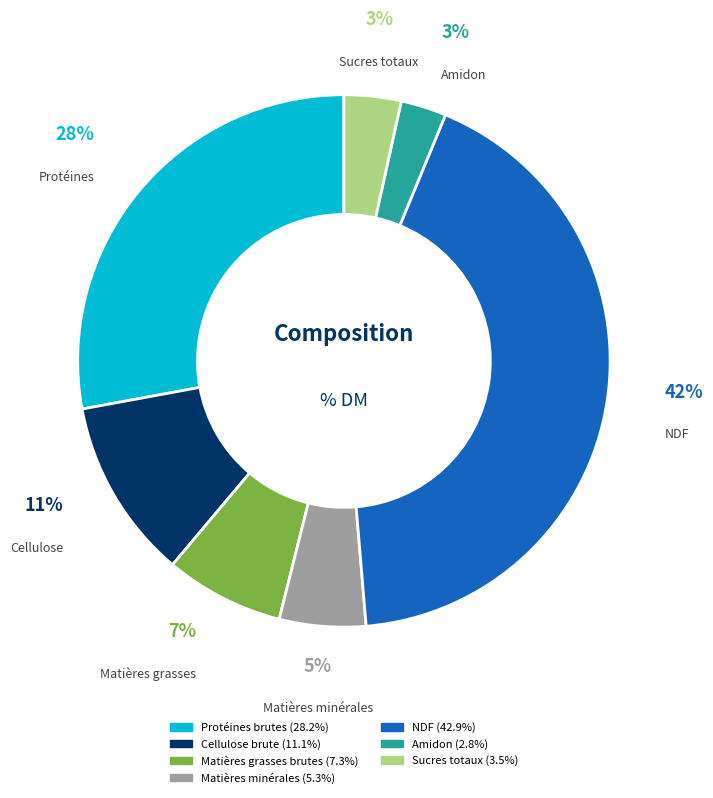

To the nearest percent, what portion does NDF represent?

42%